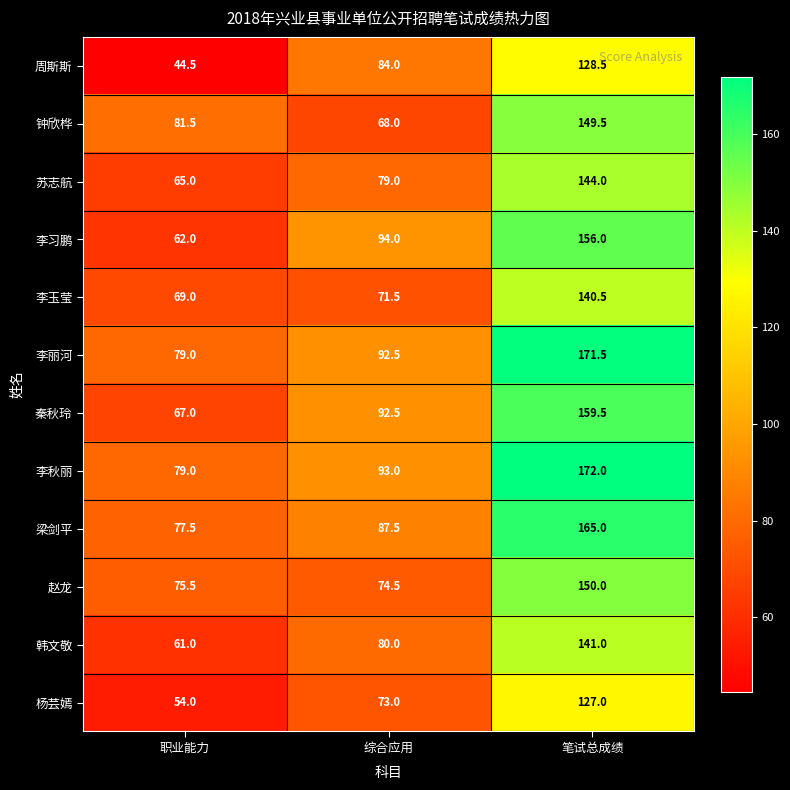

At which category is the sum across all series the highest?

笔试总成绩